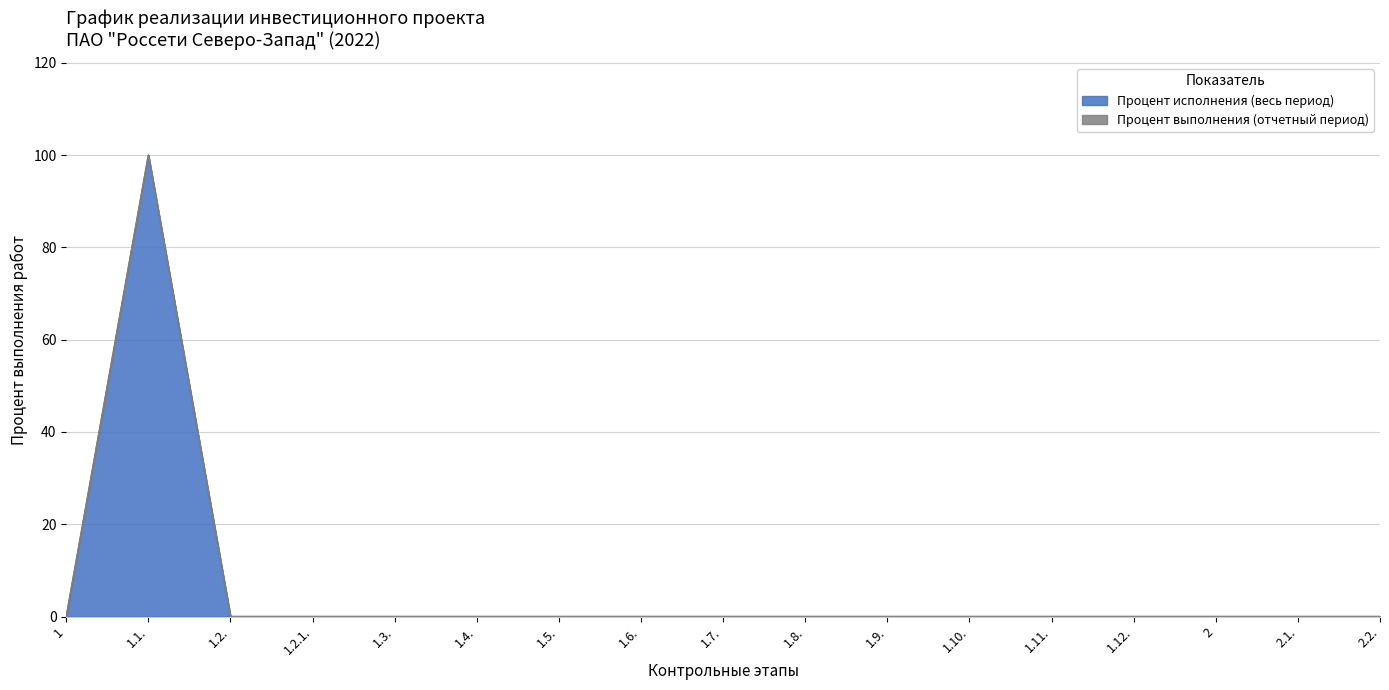

How many points are higher than both their immediate neighbors (excluding endpoints)?

1